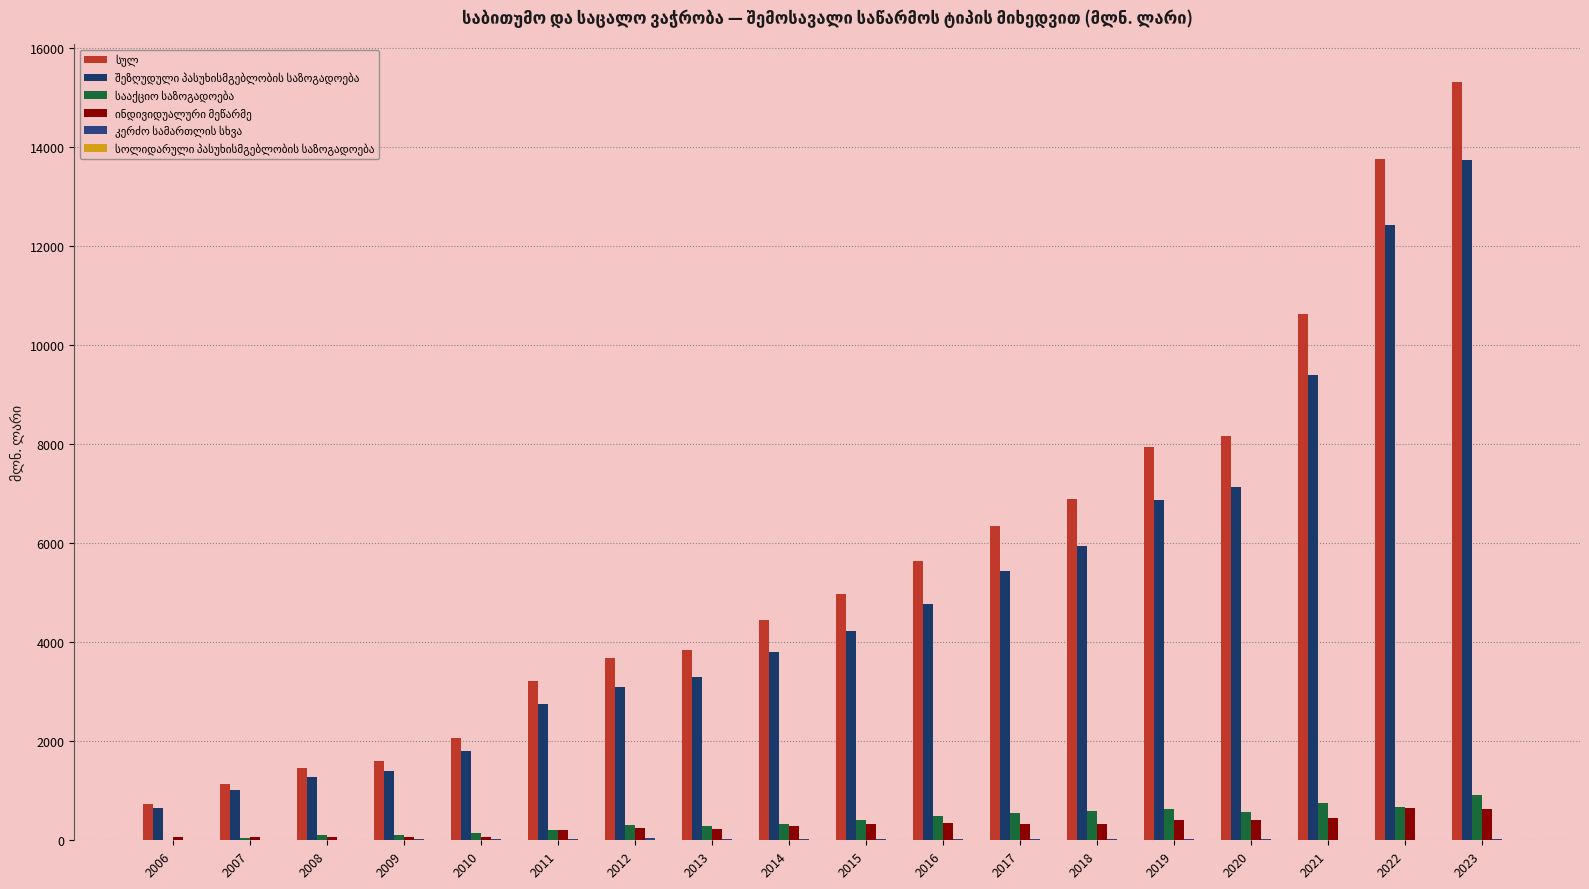

What is the total value across all series at 2018?

13767.6